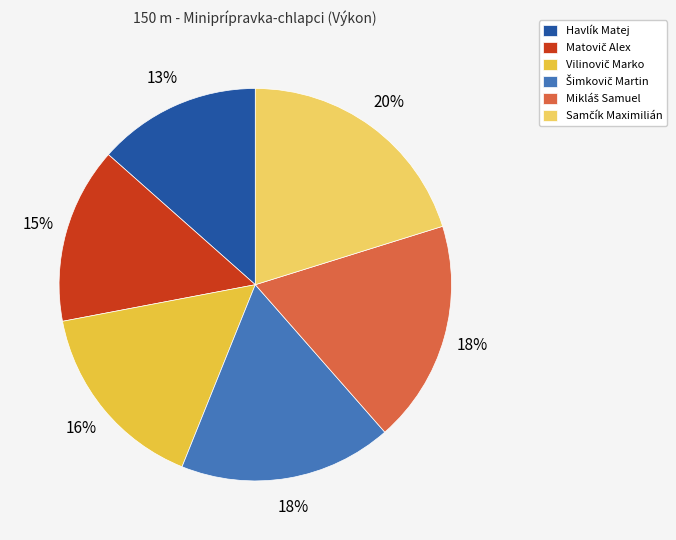

How many segments does this pie chart have?

6